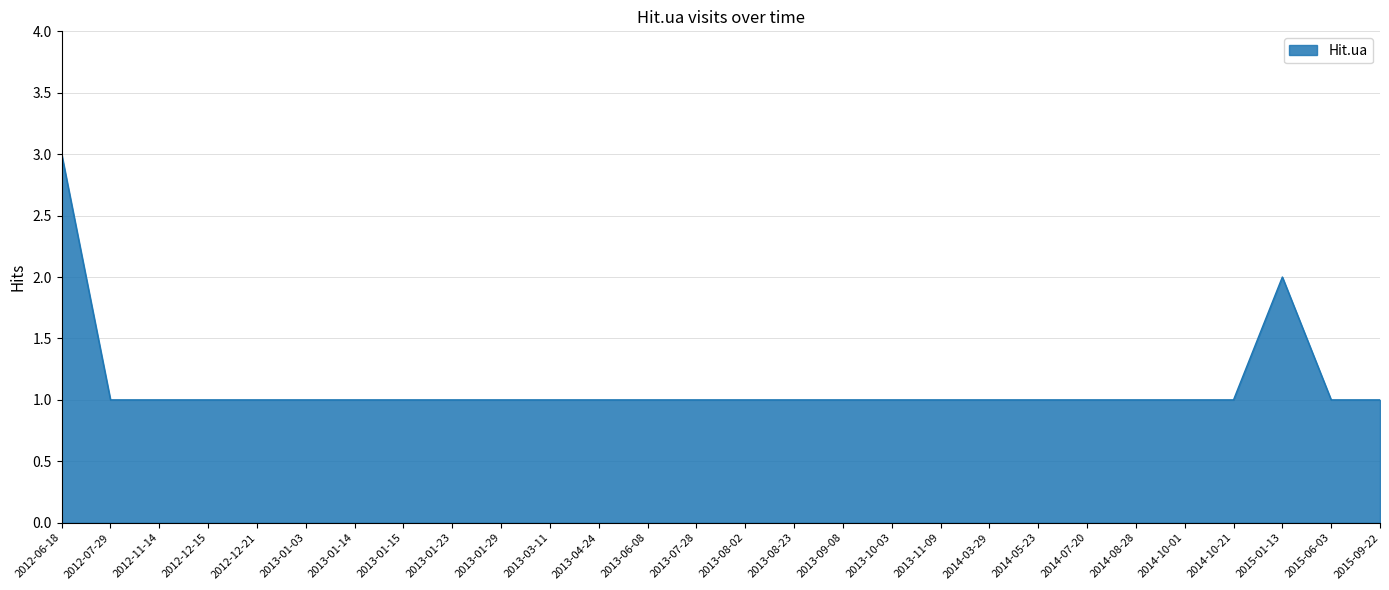

The chart shows a value of 3 at 2012-06-18. True or false?

True